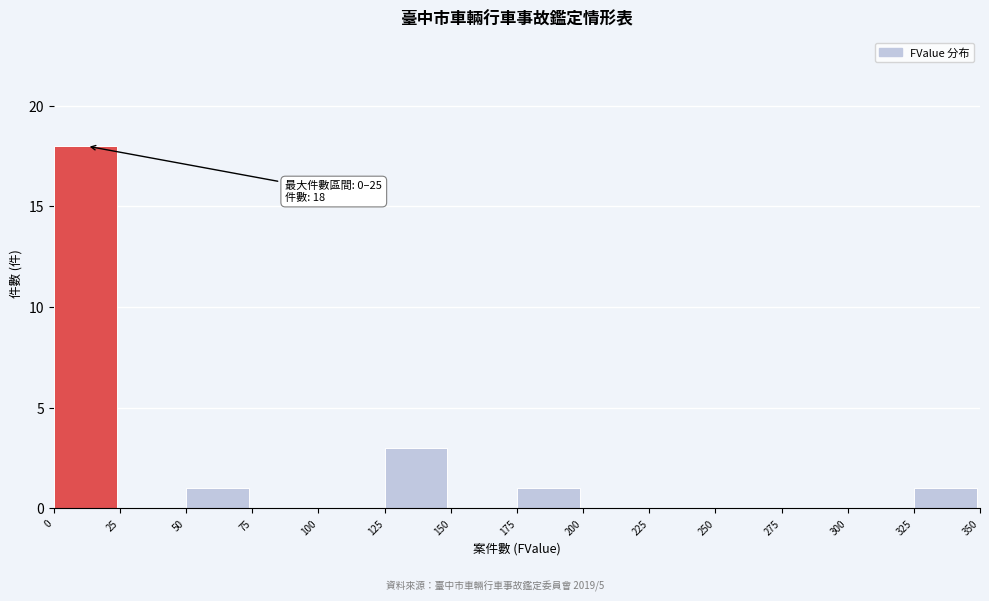

Which range on the x-axis has the tallest bar?

0 to 25